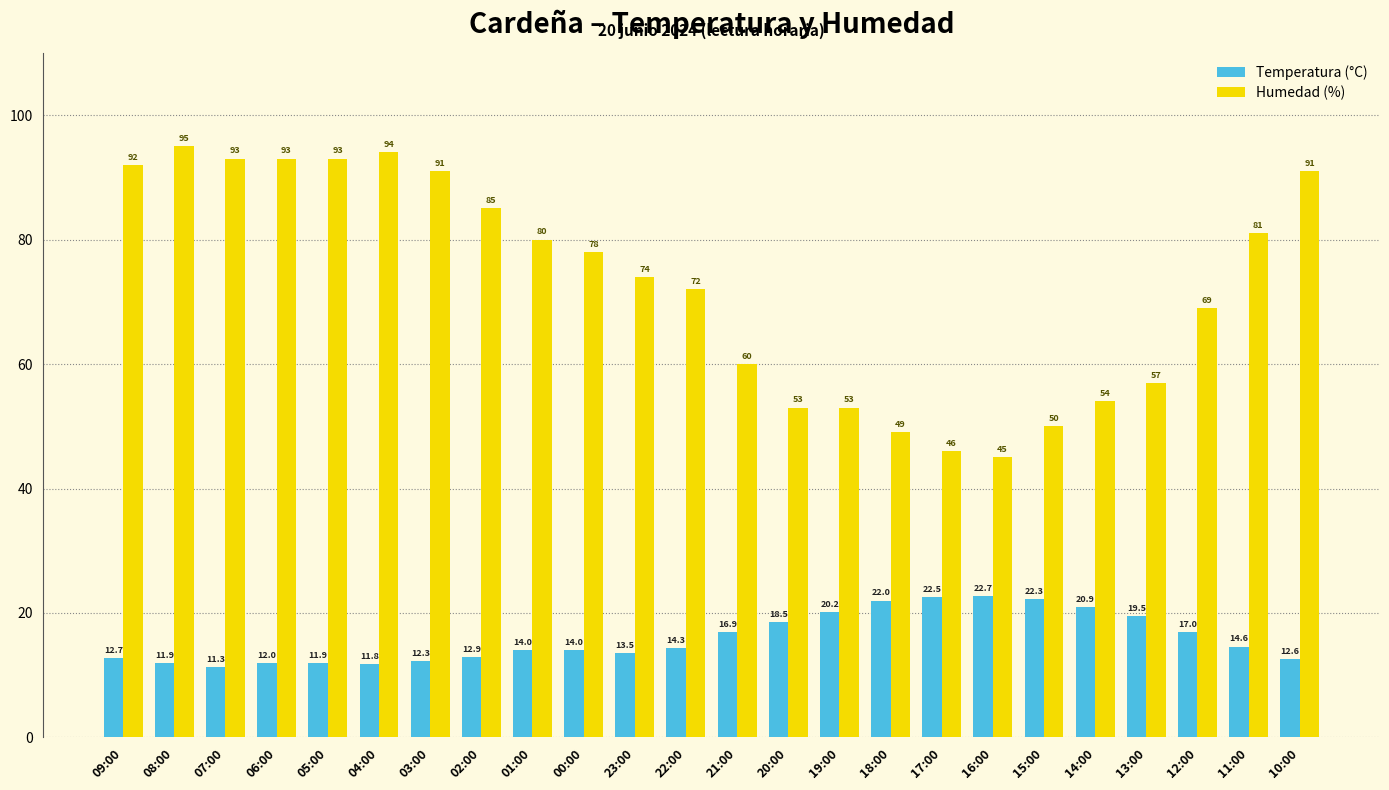

Where is Humedad (%) nearest to the value 70?

12:00